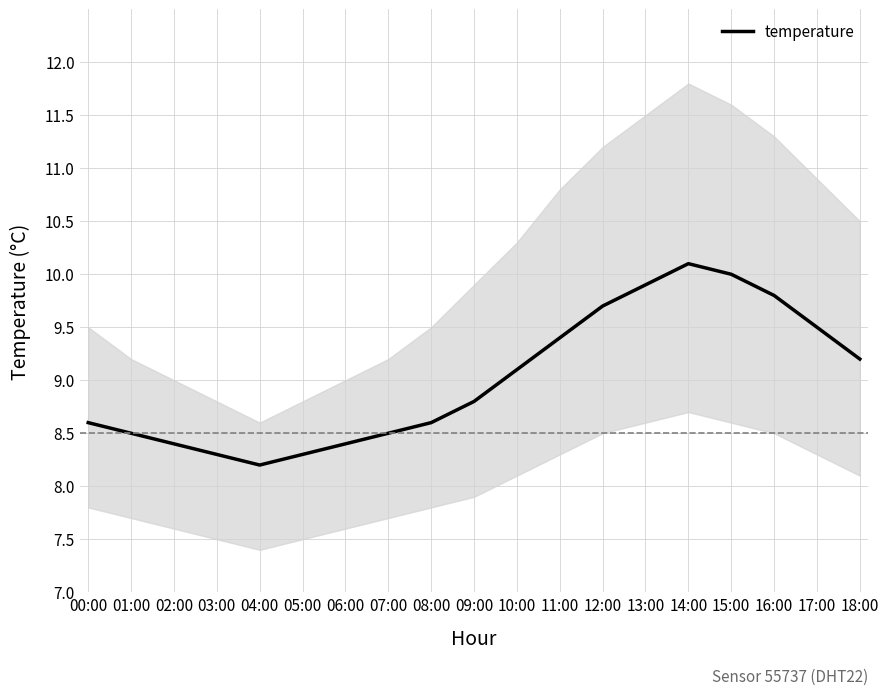

Reading left to right, list all the values displayed in this chart.

00:00=8.6	01:00=8.5	02:00=8.4	03:00=8.3	04:00=8.2	05:00=8.3	06:00=8.4	07:00=8.5	08:00=8.6	09:00=8.8	10:00=9.1	11:00=9.4	12:00=9.7	13:00=9.9	14:00=10.1	15:00=10.0	16:00=9.8	17:00=9.5	18:00=9.2